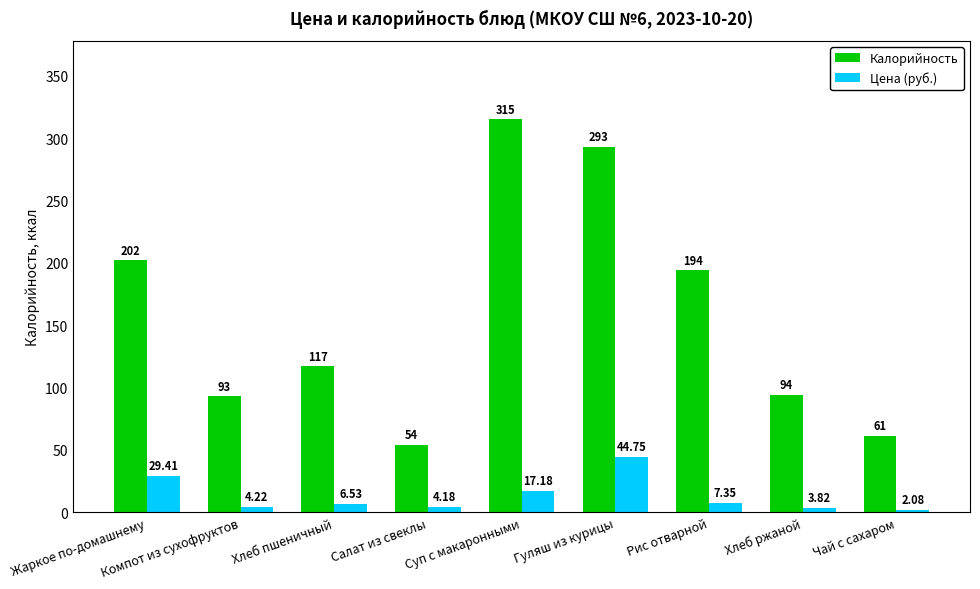

What is the label of the 8th bar from the left?

Хлеб ржаной